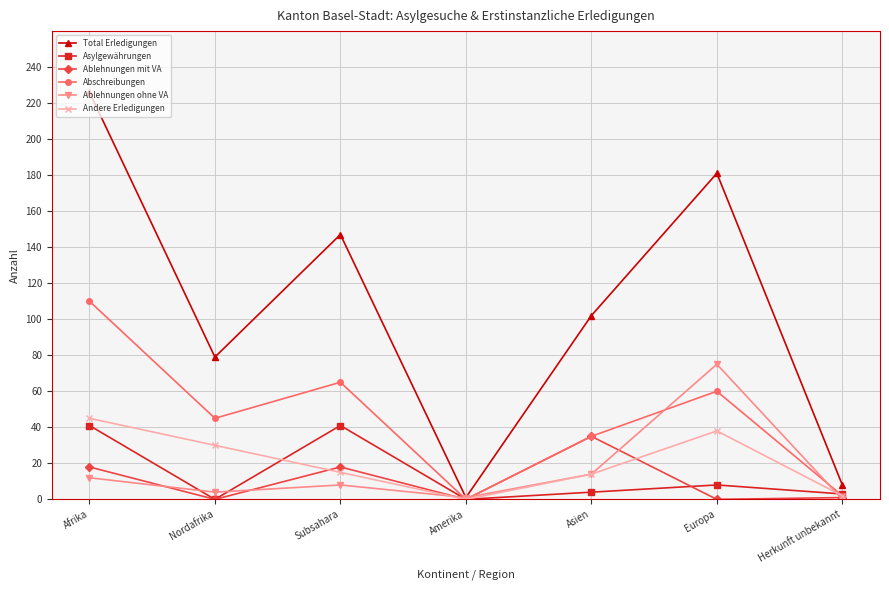

Where does the Ablehnungen mit VA series first go above 1?

Afrika